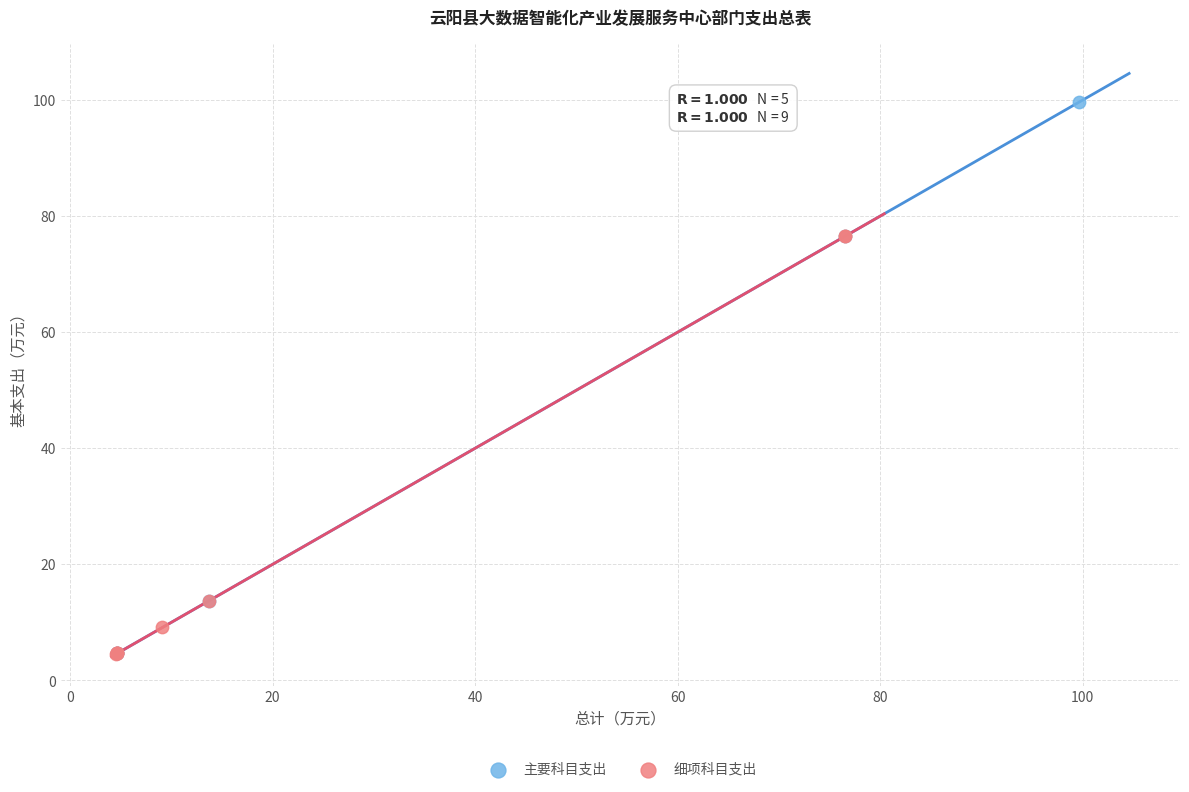

Which series reaches the maximum Y coordinate?

主要科目支出